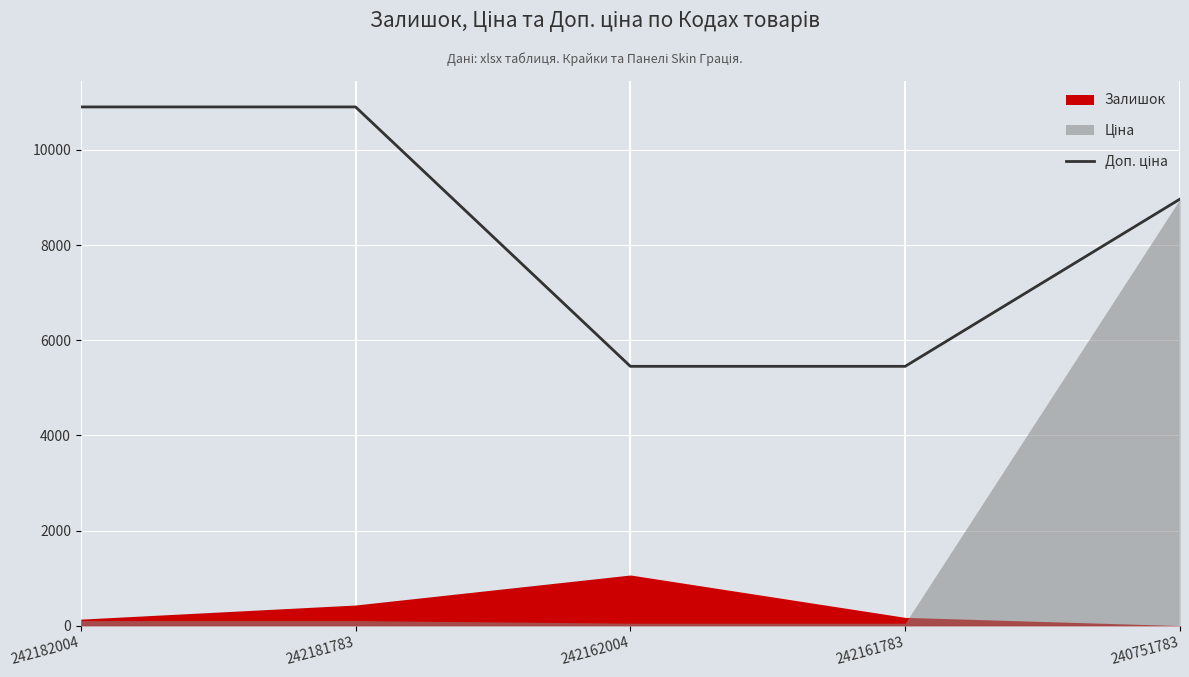

At which label is the value closest to 8177?

240751783